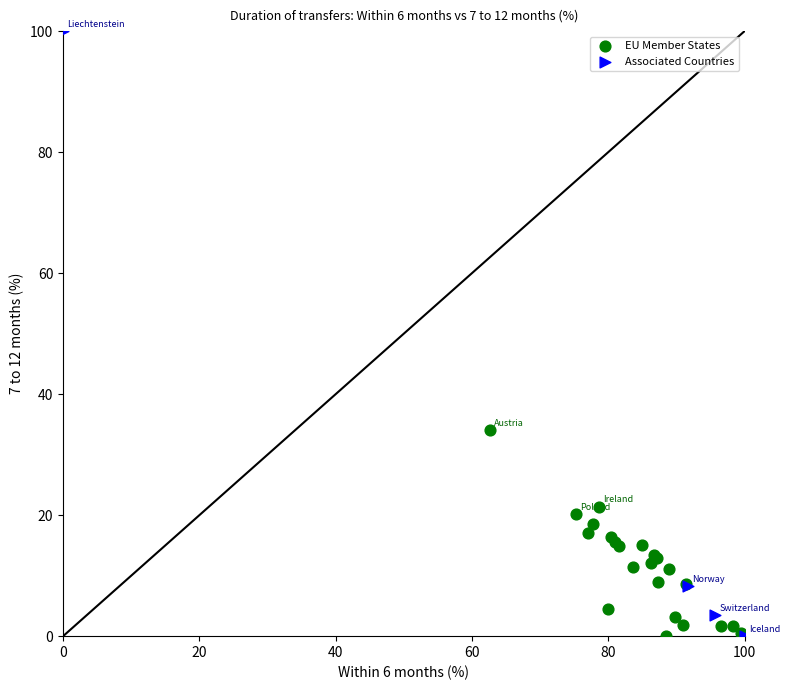

Which series has the widest spread of Y values?

Associated Countries